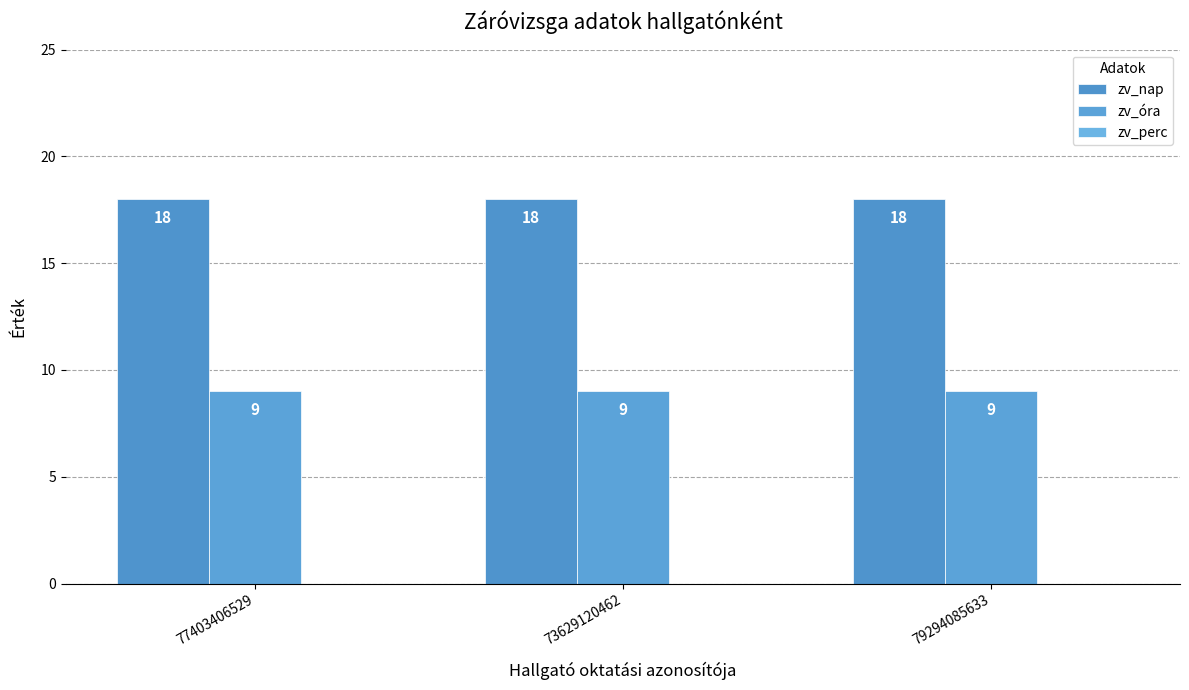

Which series changed the most between 73629120462 and 79294085633?

zv_nap